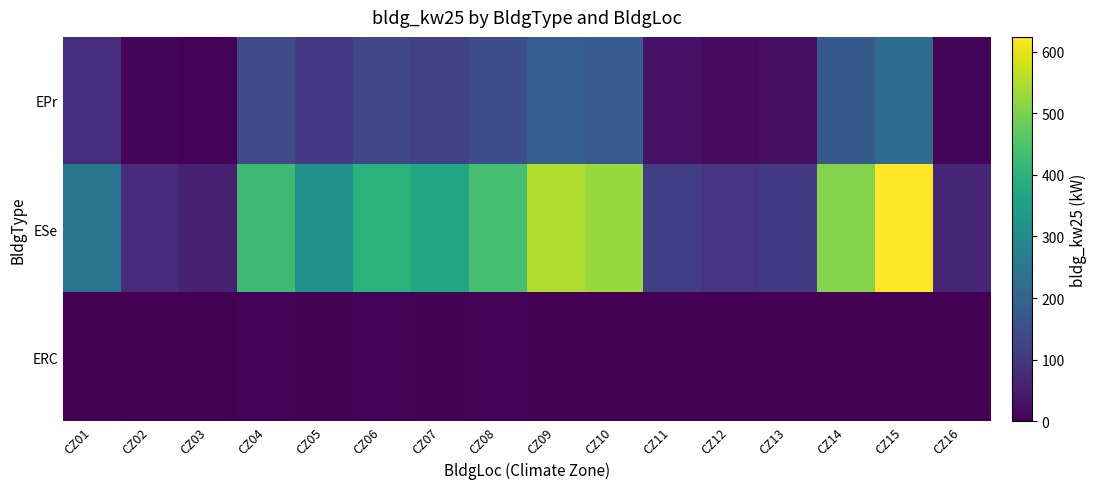

At how many categories does at least one series exceed 222?

10